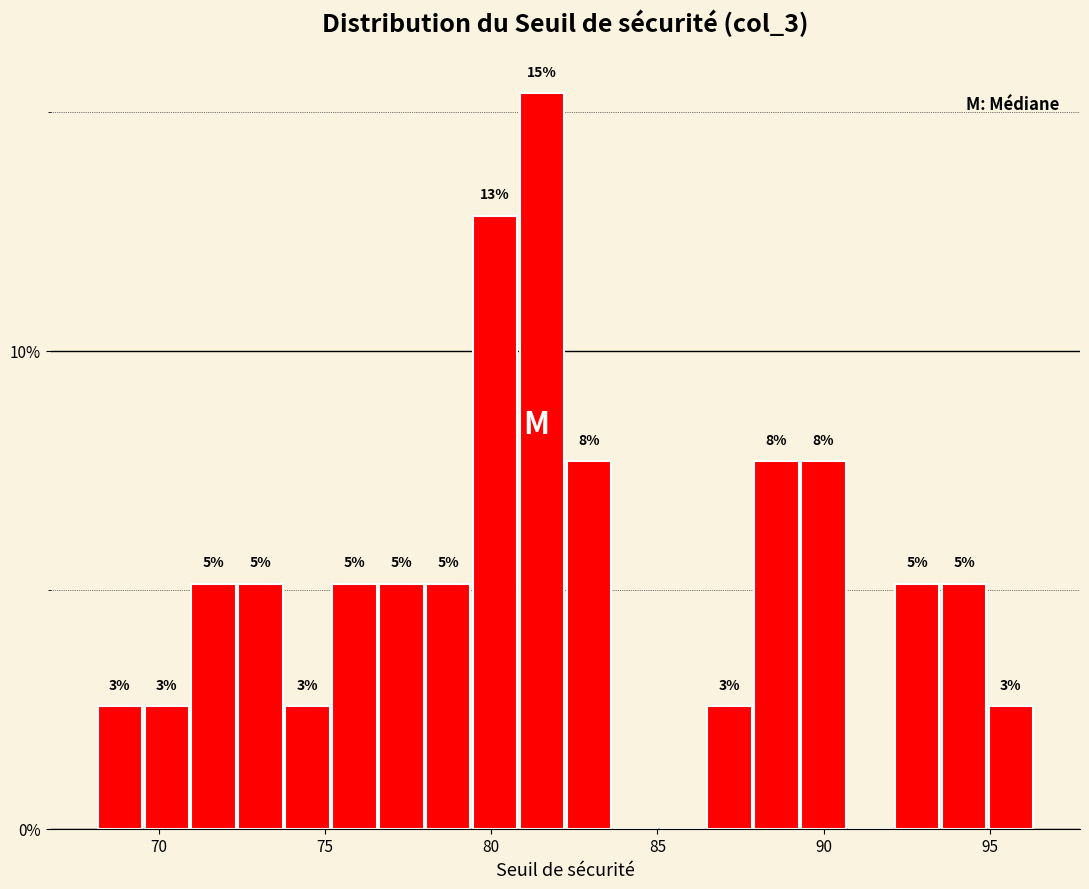

Around what value on the x-axis is the tallest bar? Give the approximate position of its centre, as read against the axis.

81.5